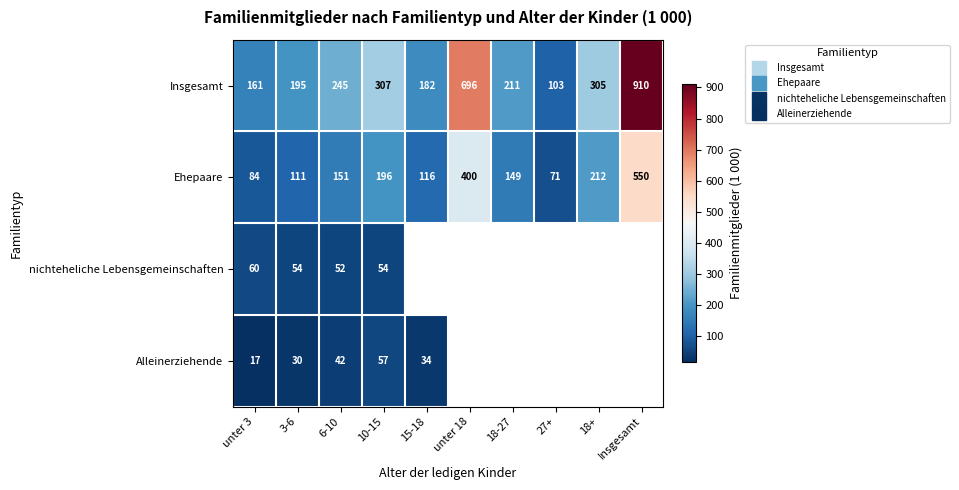

Which category has the highest value across all series?

Insgesamt